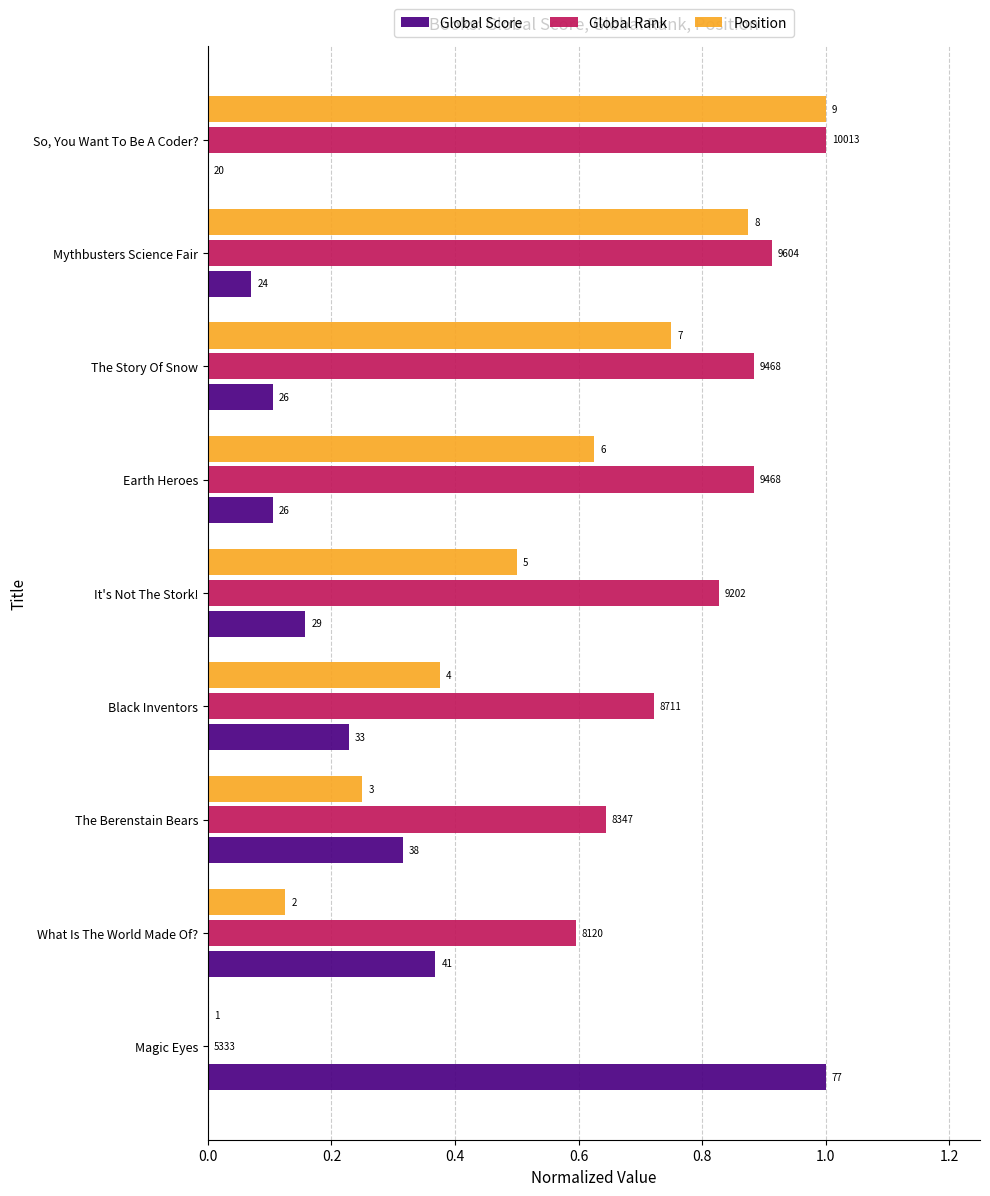

What are all the series names shown in the legend?

Global Score, Global Rank, Position